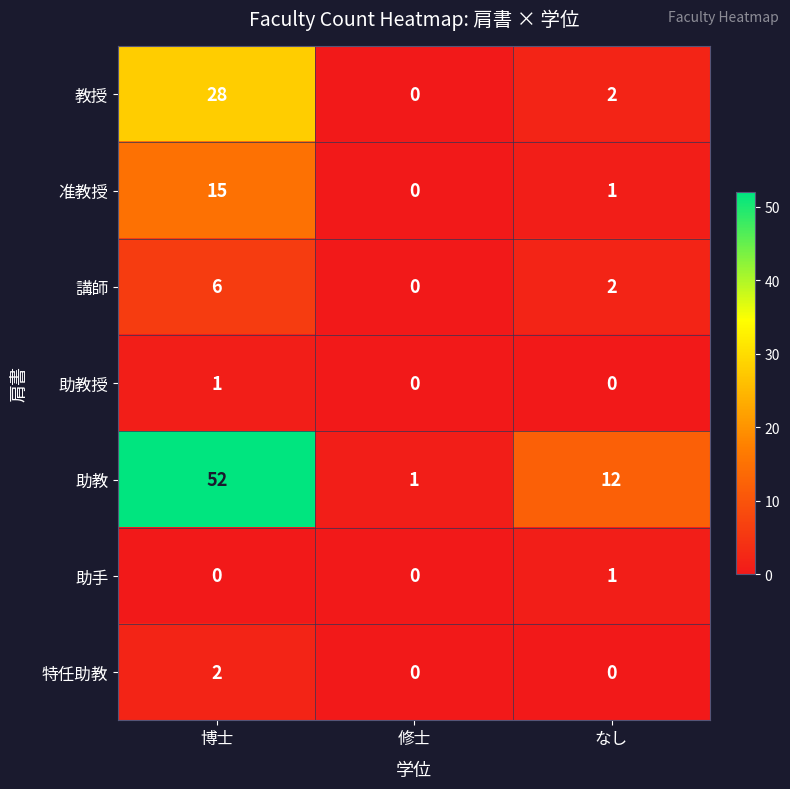

Which series changed the most between 博士 and 修士?

助教